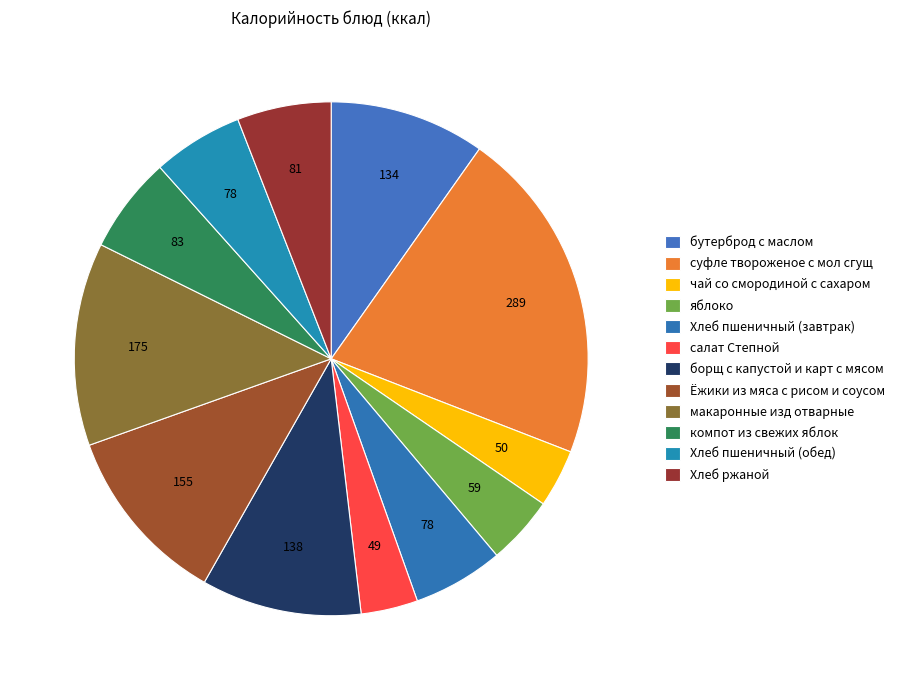

Is there a majority slice in this chart?

No